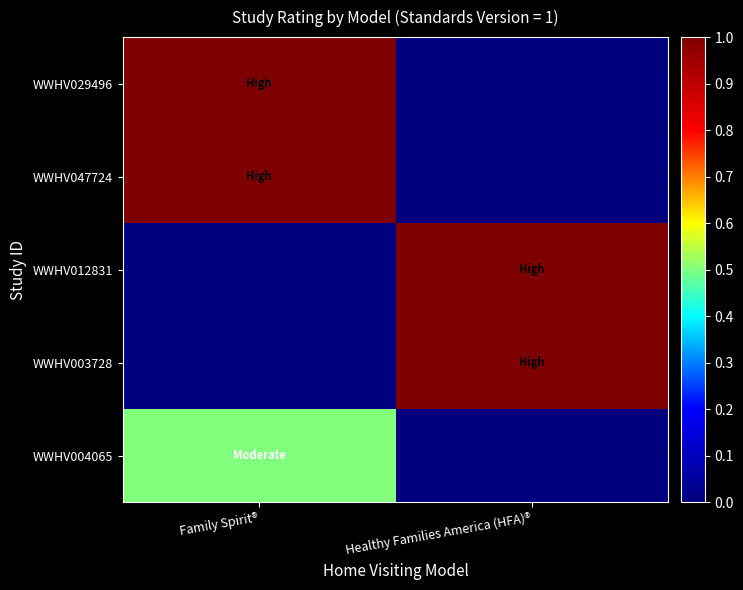

List the series in order of their peak value, highest first.

WWHV029496, WWHV047724, WWHV012831, WWHV003728, WWHV004065